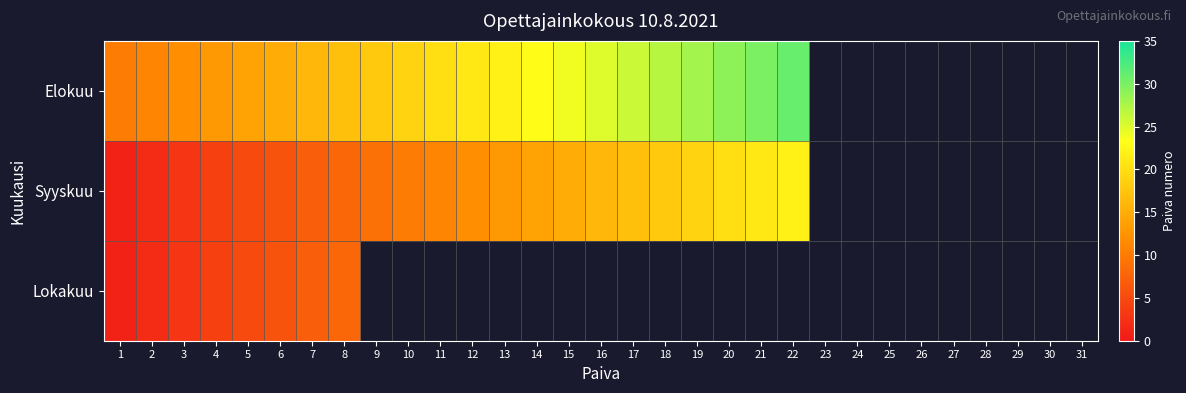

Which has a higher value, 18 or 24?

24